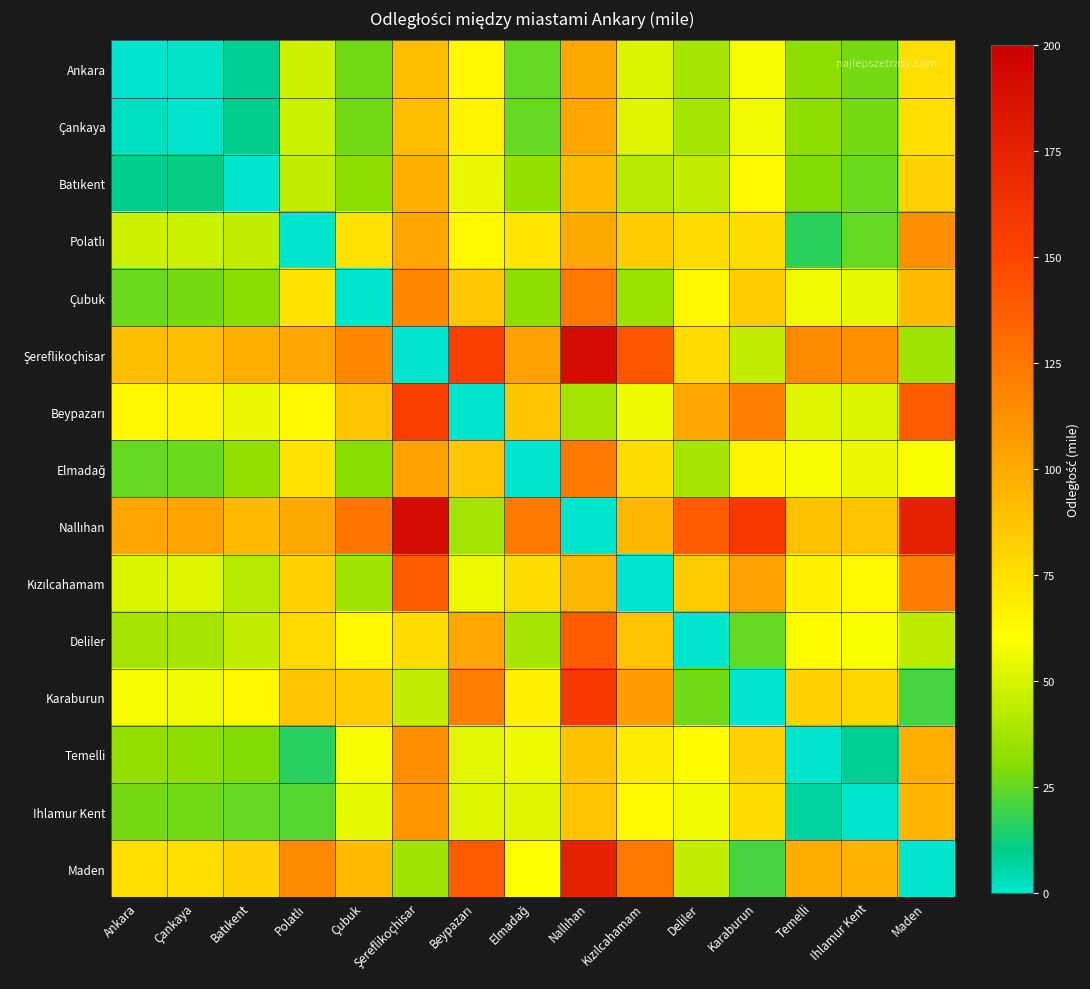

At which category is the sum across all series the highest?

Nallıhan